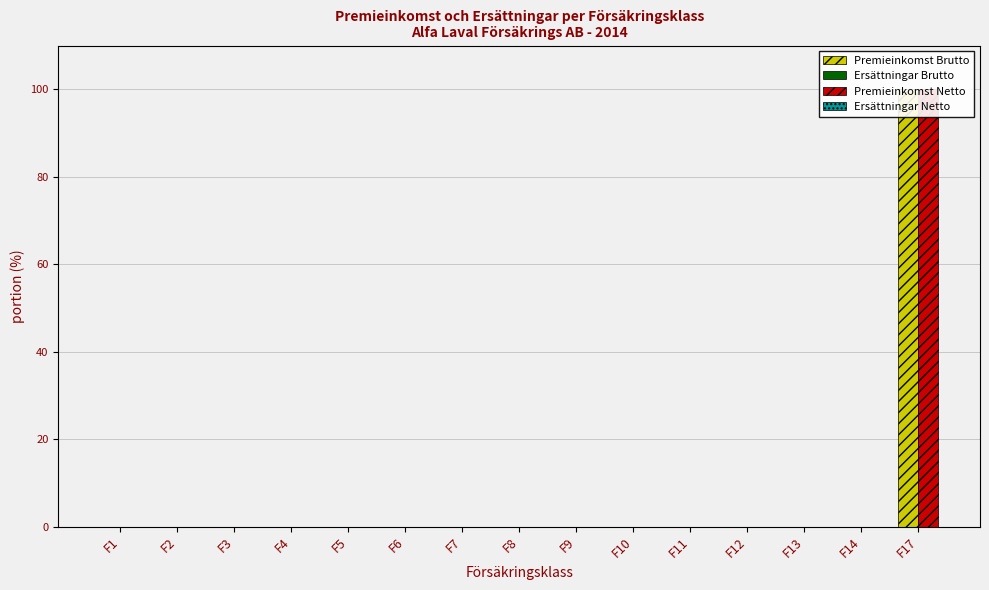

What is the sum of all Premieinkomst Netto values?

100